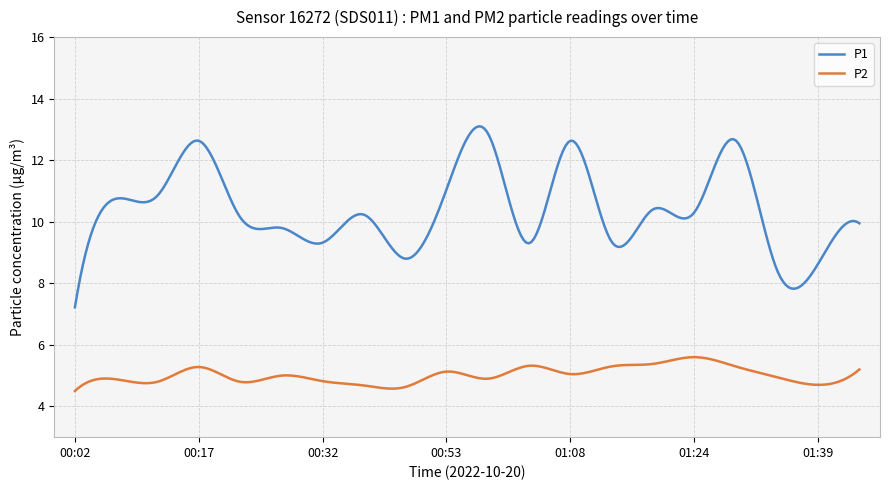

List the series in order of their overall mean, highest first.

P1, P2